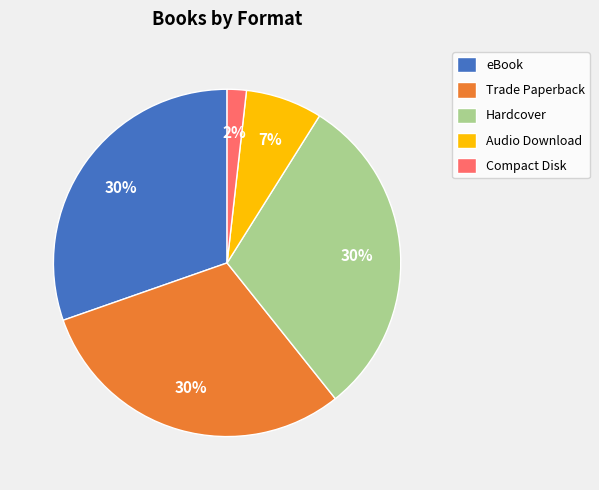

Which category has the smallest portion of the pie?

Compact Disk